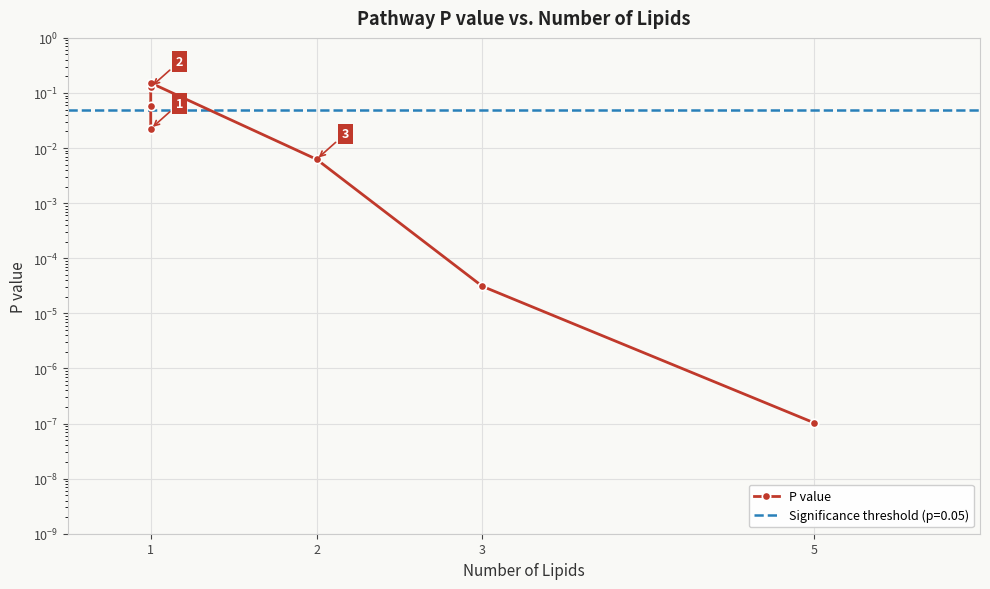

Between 3 and 1, which is larger?

1